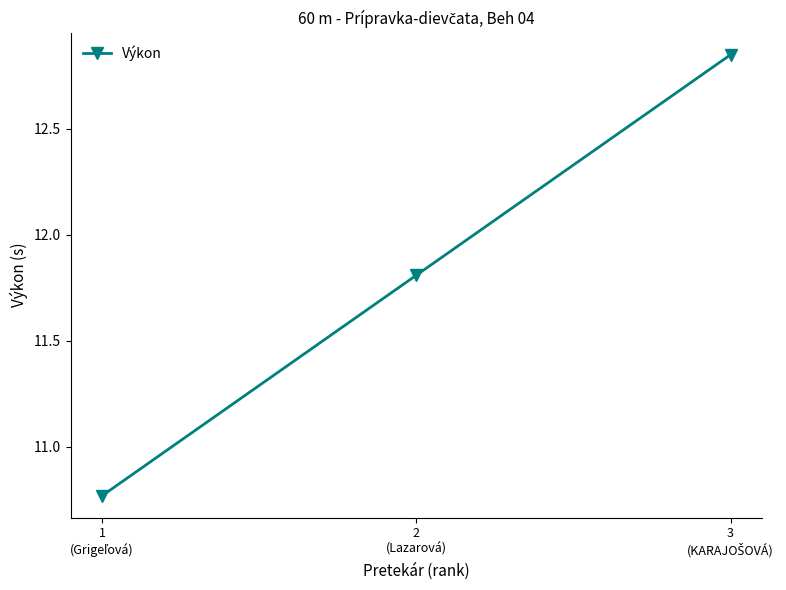

What is the value of the 2nd point from the left?

11.8